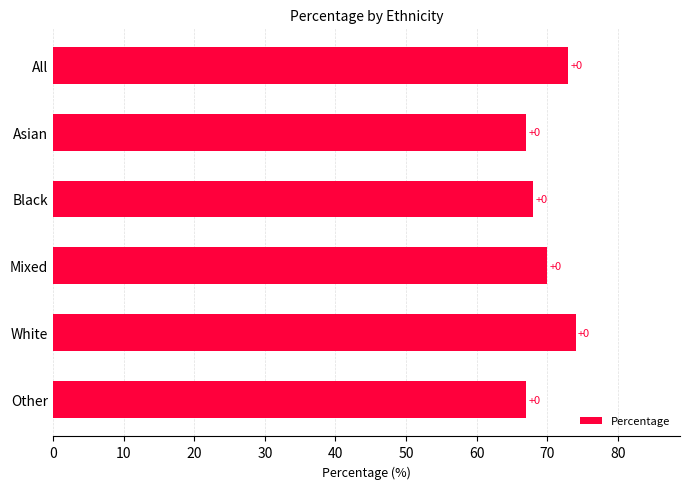

How many bars are there in total?

6